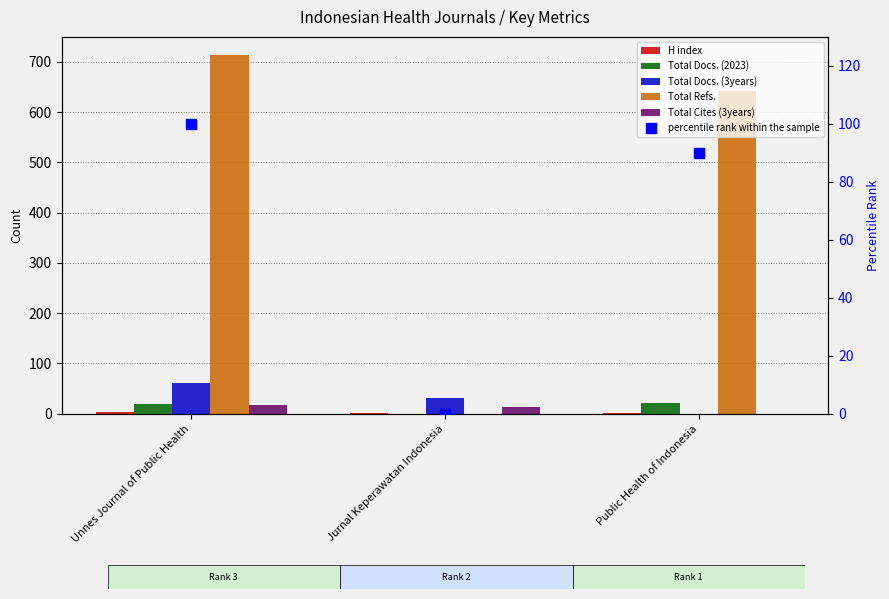

At which category is the sum across all series the highest?

Unnes Journal of Public Health